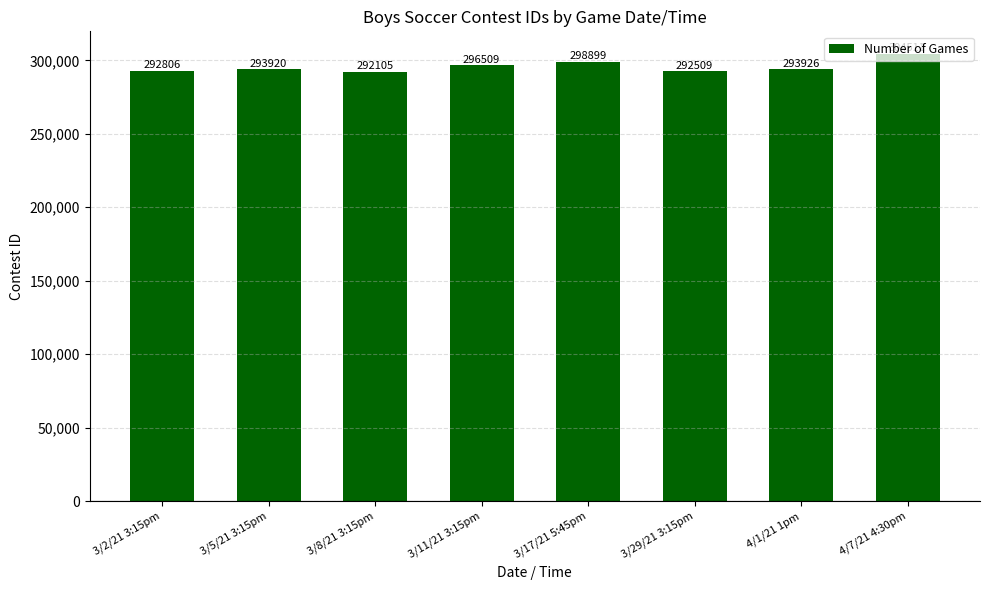

Where does the data first go above 293926?

3/11/21 3:15pm